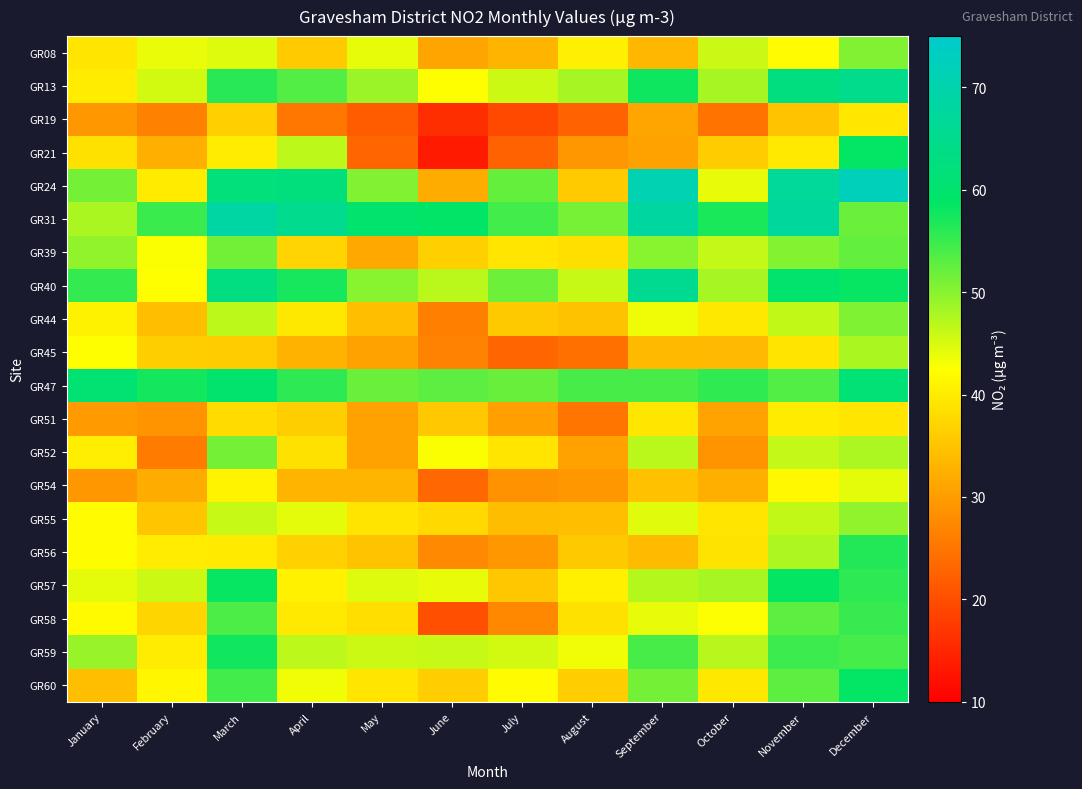

Reading left to right, list all the values displayed in this chart.

GR08: January=39.2	February=43.8	March=44.8	April=35.9	May=44.1	June=31.1	July=33.2	August=40.5	September=33.4	October=45.9	November=42.0	December=50.5
GR13: January=40.2	February=45.4	March=56.2	April=53.5	May=48.9	June=42.5	July=45.8	August=48.2	September=57.8	October=48.2	November=62.8	December=64.8
GR19: January=29.3	February=26.6	March=36.5	April=25.3	May=21.9	June=16.0	July=19.5	August=22.6	September=31.1	October=24.7	November=34.9	December=39.5
GR21: January=38.7	February=32.4	March=40.1	April=46.8	May=23.2	June=13.5	July=22.6	August=29.5	September=30.7	October=36.1	November=39.8	December=58.6
GR24: January=51.3	February=40.0	March=62.1	April=62.3	May=50.5	June=32.0	July=52.4	August=35.9	September=70.9	October=44.0	November=66.5	December=72.0
GR31: January=47.9	February=55.0	March=68.6	April=65.2	May=60.0	June=59.1	July=54.5	August=51.2	September=68.1	October=57.0	November=67.3	December=51.9
GR39: January=49.6	February=42.8	March=51.5	April=37.1	May=31.7	June=36.6	July=39.2	August=38.5	September=50.1	October=46.2	November=50.4	December=52.5
GR40: January=55.4	February=42.6	March=63.1	April=57.3	May=50.1	June=46.9	July=51.8	August=46.1	September=65.6	October=48.1	November=60.0	December=58.3
GR44: January=40.9	February=34.5	March=46.7	April=39.7	May=34.5	June=26.4	July=35.7	August=34.8	September=43.6	October=39.6	November=46.4	December=50.7
GR45: January=42.4	February=36.4	March=36.1	April=32.9	May=30.8	June=26.7	July=23.1	August=24.4	September=33.8	October=33.7	November=39.1	December=47.9
GR47: January=60.6	February=57.5	March=59.7	April=55.9	May=52.0	June=52.9	July=52.1	August=54.1	September=54.1	October=55.7	November=53.5	December=61.4
GR51: January=29.7	February=29.0	March=38.0	April=36.4	May=30.7	June=35.6	July=30.4	August=25.1	September=39.4	October=30.9	November=40.0	December=39.2
GR52: January=40.4	February=25.9	March=51.3	April=38.8	May=30.8	June=42.8	July=39.3	August=30.7	September=46.9	October=29.0	November=46.2	December=47.8
GR54: January=29.3	February=32.0	March=41.1	April=33.0	May=33.0	June=23.3	July=28.7	August=29.3	September=34.7	October=32.4	November=41.7	December=44.2
GR55: January=42.1	February=35.3	March=46.1	April=44.2	May=39.1	June=37.7	July=34.2	August=34.5	September=44.5	October=39.3	November=46.4	December=49.5
GR56: January=42.2	February=40.1	March=39.9	April=36.7	May=35.0	June=27.6	July=29.3	August=35.7	September=33.9	October=39.0	November=47.6	December=56.5
GR57: January=44.2	February=45.7	March=58.3	April=40.8	May=44.7	June=43.9	July=35.5	August=40.6	September=47.3	October=48.1	November=58.4	December=55.9
GR58: January=41.9	February=37.2	March=53.9	April=39.8	May=38.4	June=20.2	July=27.5	August=38.8	September=43.9	October=42.7	November=52.8	December=55.2
GR59: January=49.1	February=40.1	March=57.7	April=46.7	May=45.7	June=46.1	July=45.4	August=43.5	September=54.1	October=47.0	November=54.9	December=54.2
GR60: January=34.4	February=41.4	March=54.5	April=43.4	May=39.2	June=36.2	July=42.0	August=36.2	September=51.3	October=39.6	November=52.8	December=58.6